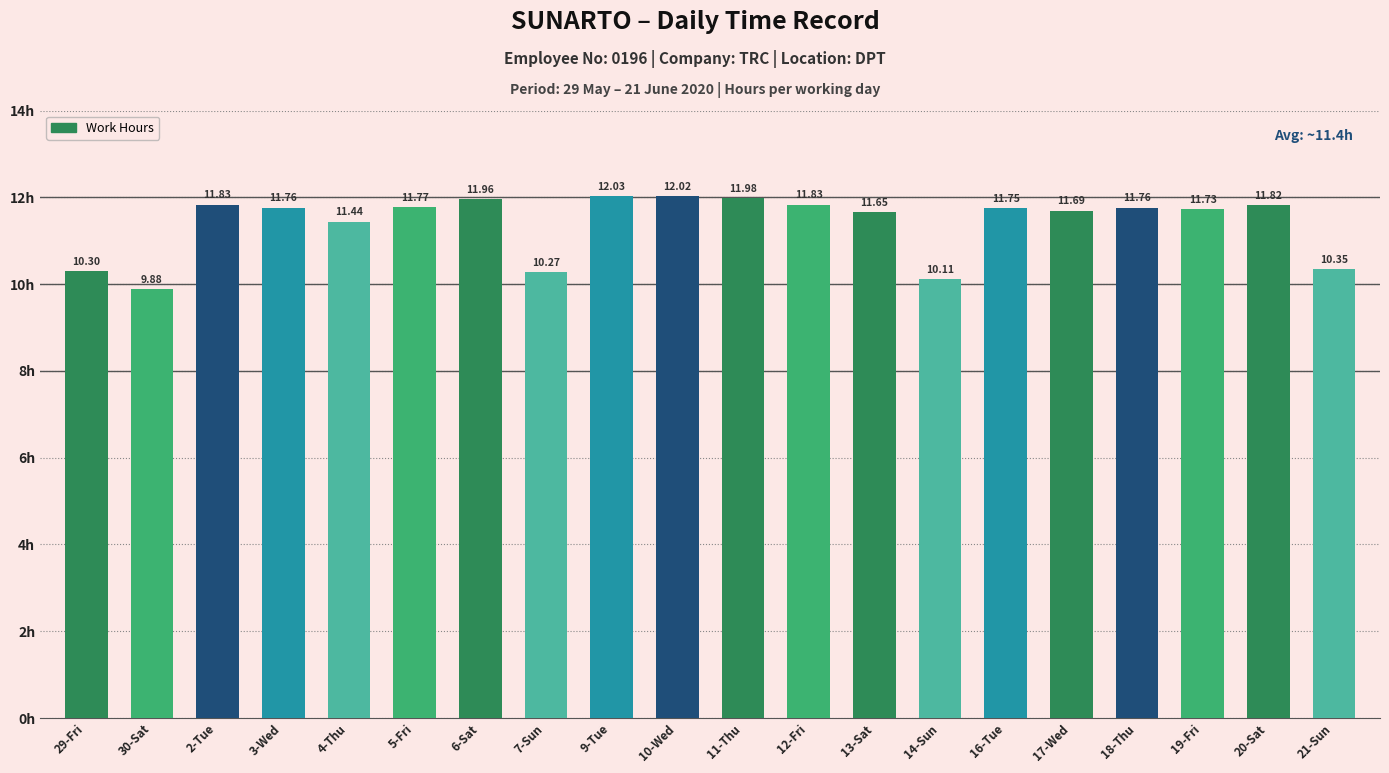

How many values are below 11?

5